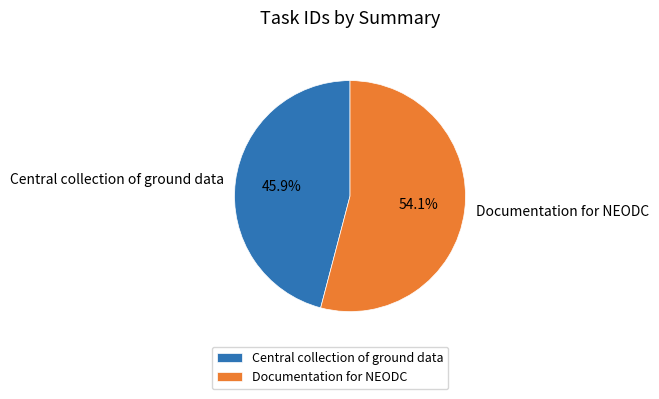

To the nearest percent, what portion does Central collection of ground data represent?

46%